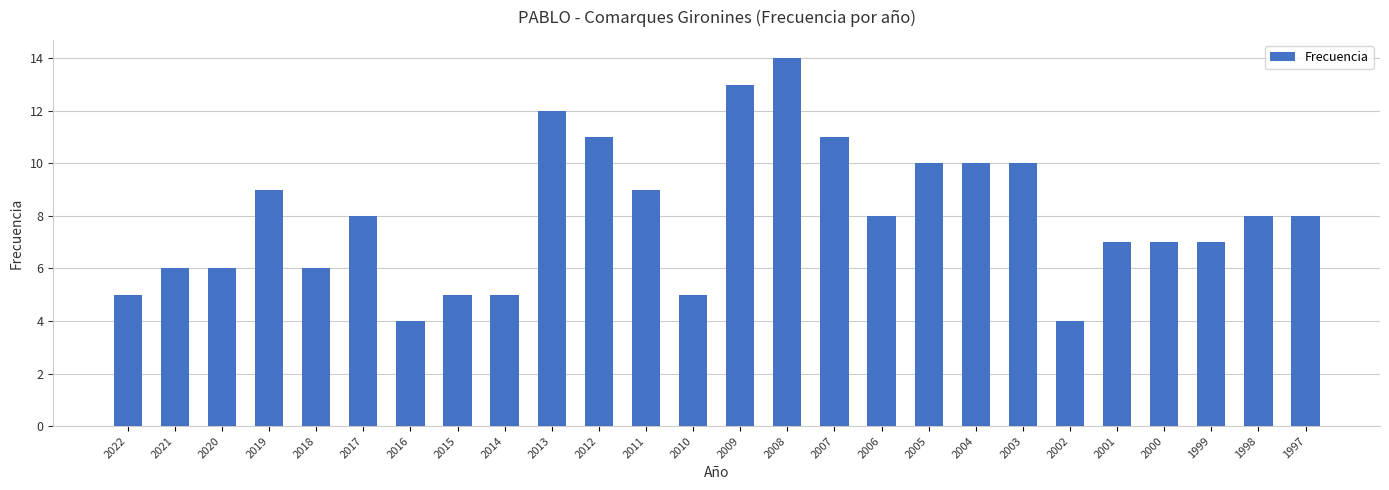

What is the difference between the maximum and minimum values?

10